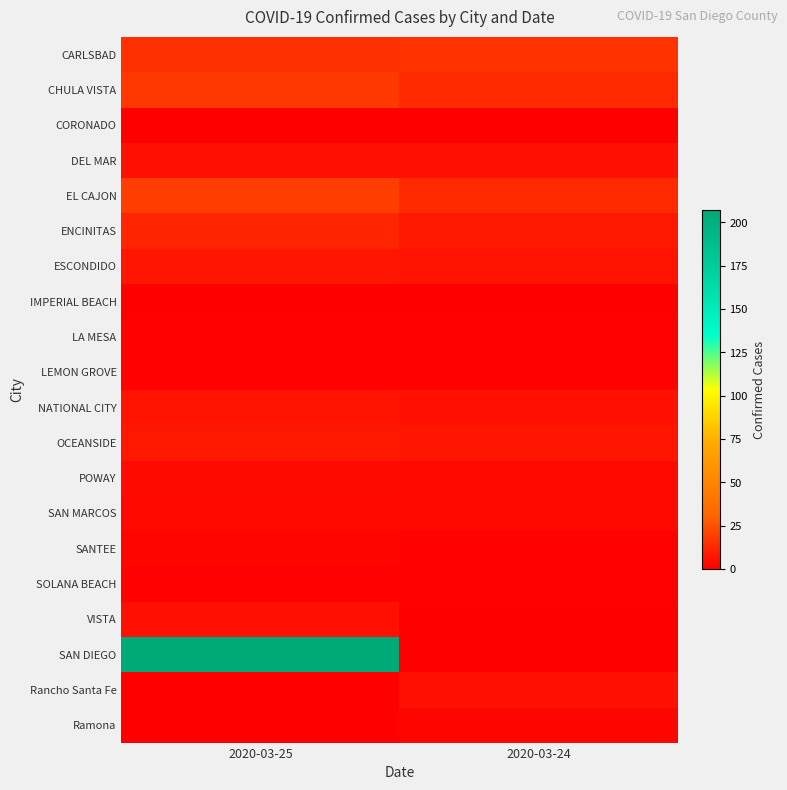

What is the total value across all series at 2020-03-25?

313